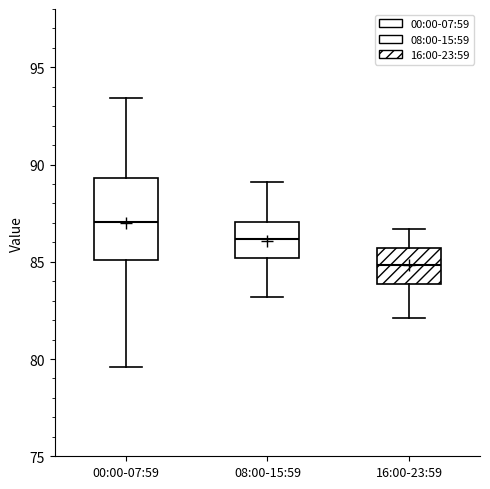

Which box is the tallest, from its lower edge to its upper edge?

00:00-07:59